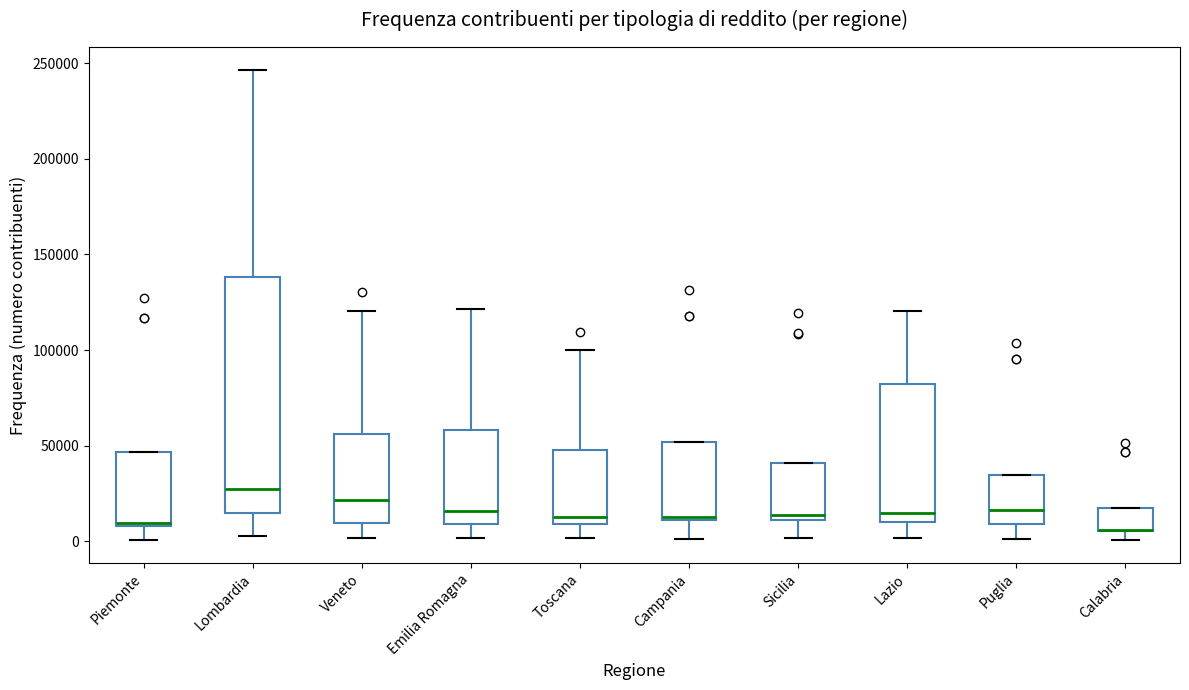

Reading left to right, transcribe this box plot: for each box, give where its median line is, the range the box spans, and where its two whiskers end, as read against the y-axis. The values are not printed on the chart, so give them approximately, as read against the axis.

Piemonte: median 10000 (just above the box's lower edge), box 10000 to 45000, whiskers 0 to 45000
Lombardia: median 25000, box 15000 to 140000, whiskers 5000 to 245000
Veneto: median 20000, box 10000 to 55000, whiskers 0 to 120000
Emilia Romagna: median 15000, box 10000 to 60000, whiskers 0 to 120000
Toscana: median 15000, box 10000 to 50000, whiskers 0 to 100000
Campania: median 15000, box 10000 to 50000, whiskers 0 to 50000
Sicilia: median 15000, box 10000 to 40000, whiskers 0 to 40000
Lazio: median 15000, box 10000 to 80000, whiskers 0 to 120000
Puglia: median 15000, box 10000 to 35000, whiskers 0 to 35000
Calabria: median 5000 (drawn on the box's lower edge), box 5000 to 15000, whiskers 0 to 15000